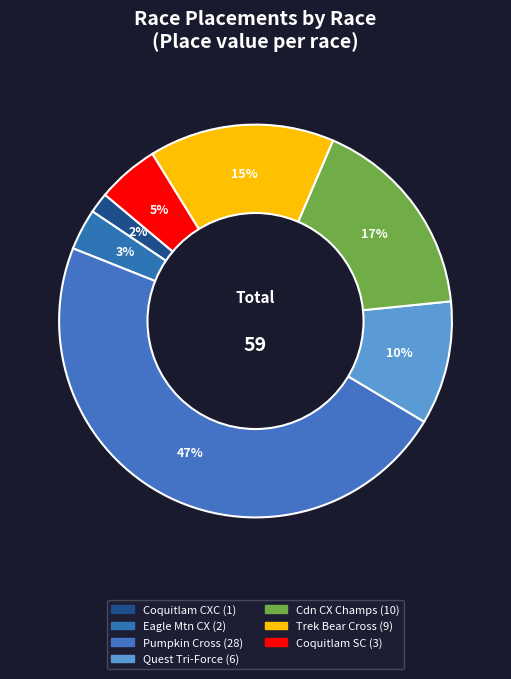

Count the number of slices in the pie.

7